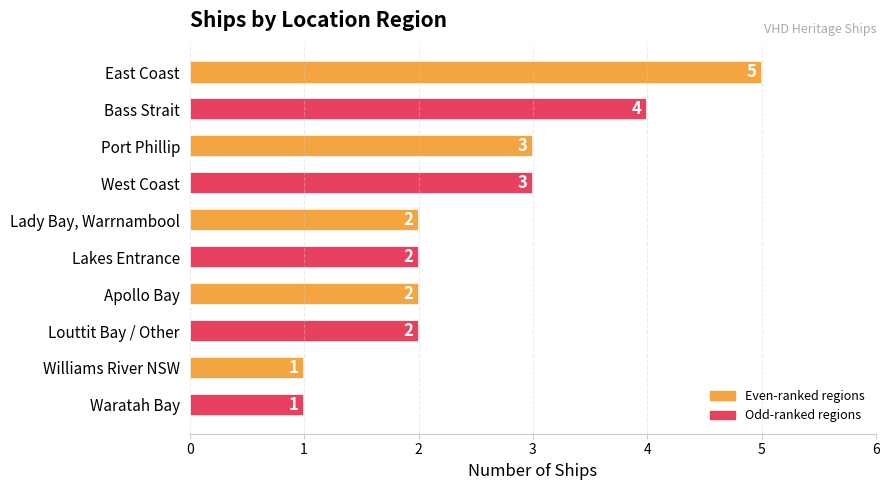

The value at Lady Bay, Warrnambool is 2. True or false?

True